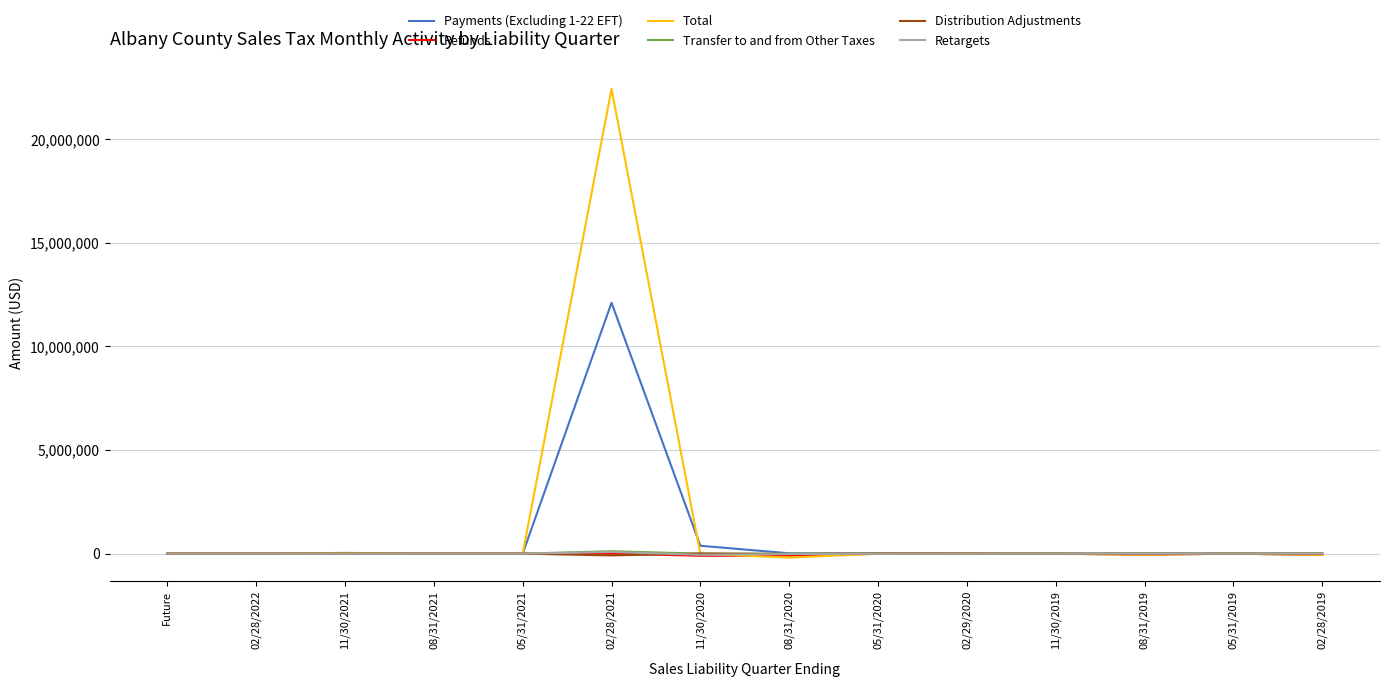

Is it true that Payments (Excluding 1-22 EFT) equals 6173440.4 at Future?

False